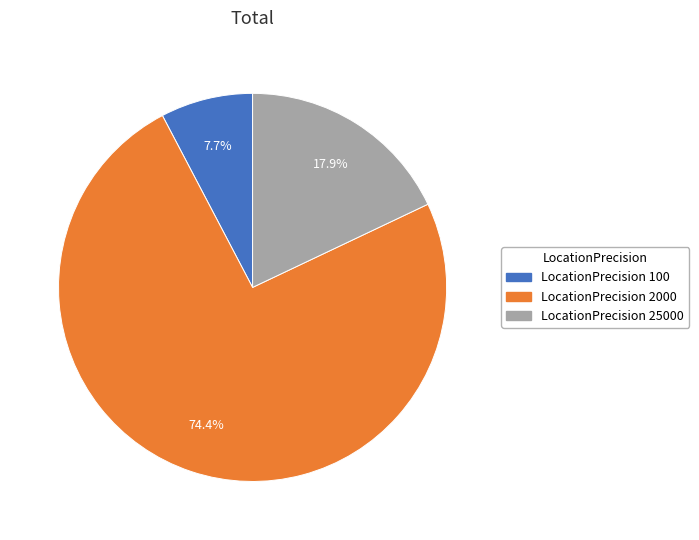

Is there any slice that represents more than half of the pie?

Yes